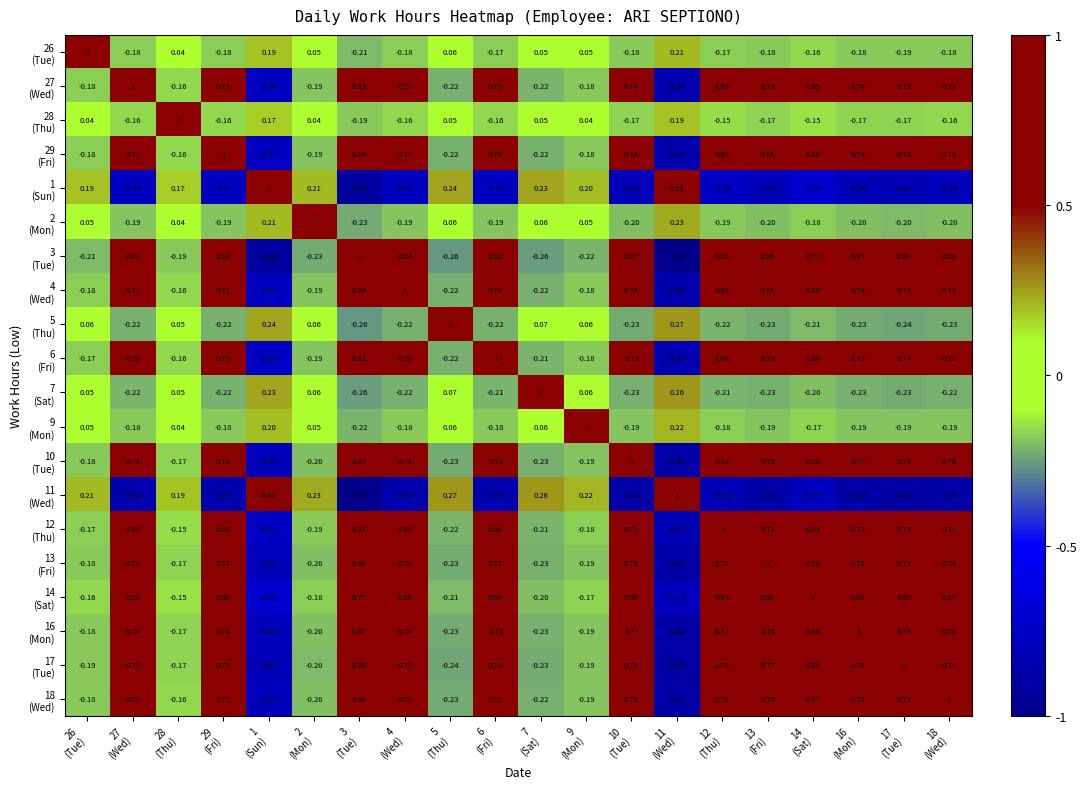

What is the spread (max minus min) of values at 12
(Thu)?

1.8